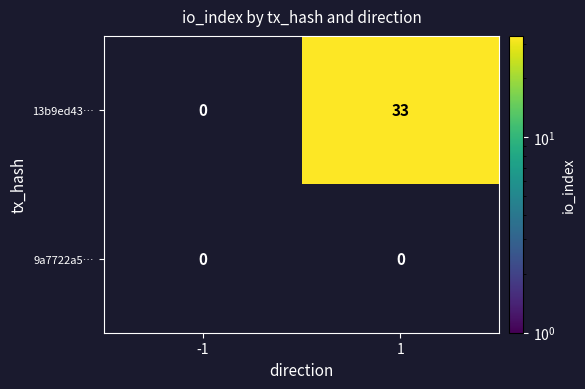

Count the number of categories in the chart.

2